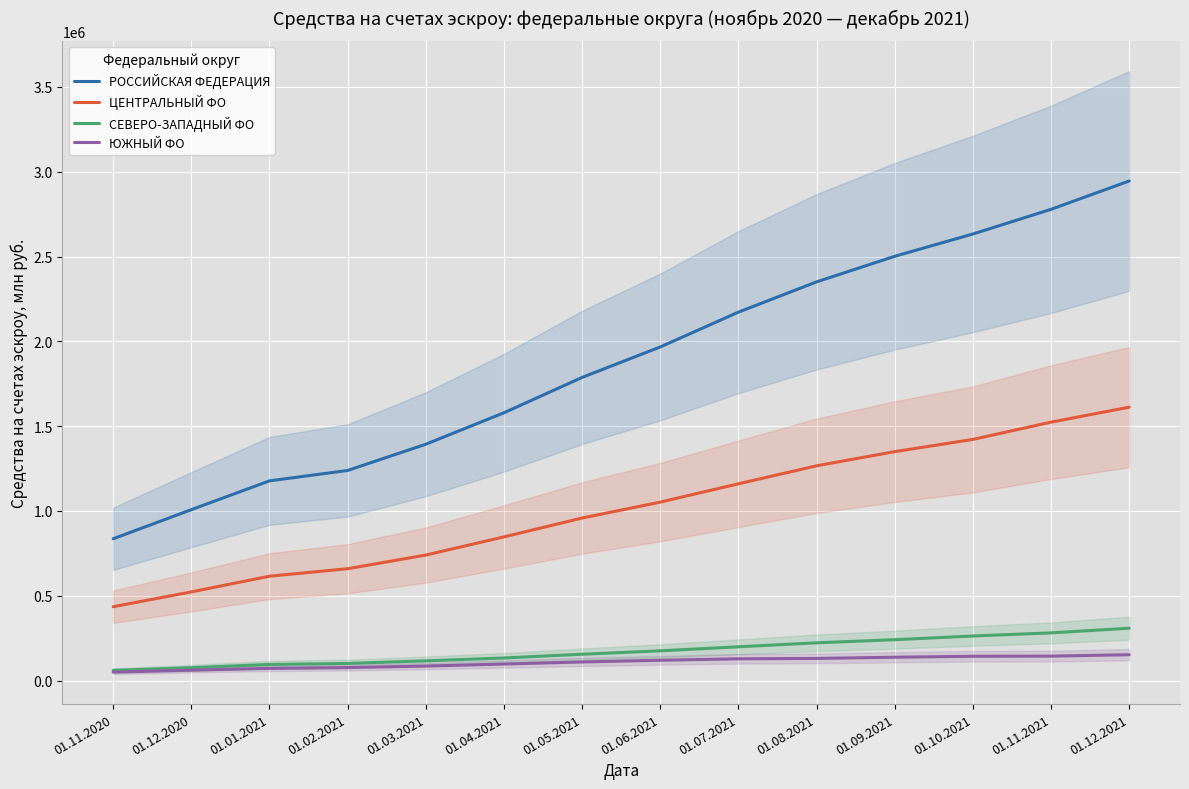

Reading right to left, list all the values displayed in this chart.

РОССИЙСКАЯ ФЕДЕРАЦИЯ: 2945739	2778536	2633006	2501529	2350802	2172185	1966900	1787315	1578841	1393331	1238618	1177298	1007449	835883
ЦЕНТРАЛЬНЫЙ ФО: 1611800	1523609	1421740	1349661	1266099	1160035	1052007	958149	847035	739808	659362	615217	522521	435268
СЕВЕРО-ЗАПАДНЫЙ ФО: 308485	280961	262595	240764	222433	198817	175090	154961	132895	116072	100679	94752	75910	59440
ЮЖНЫЙ ФО: 152291	143833	143037	137290	130370	128006	119527	109447	97247	85216	76269	71481	61035	49749